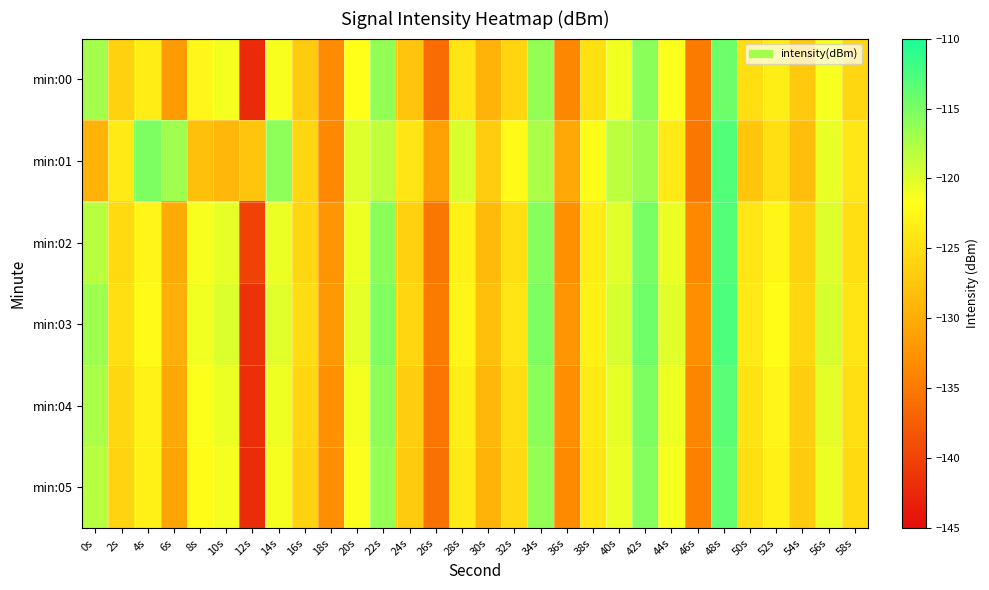

Count the number of data series in this chart.

6